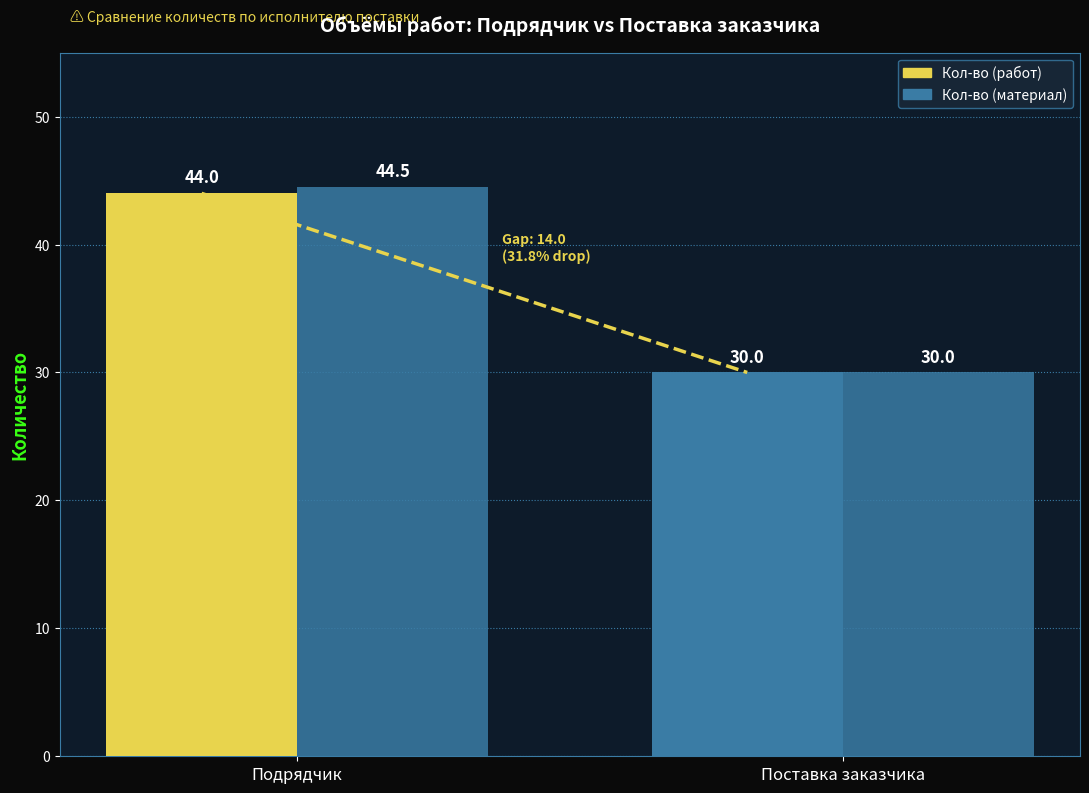

What is the greatest value displayed?

44.5